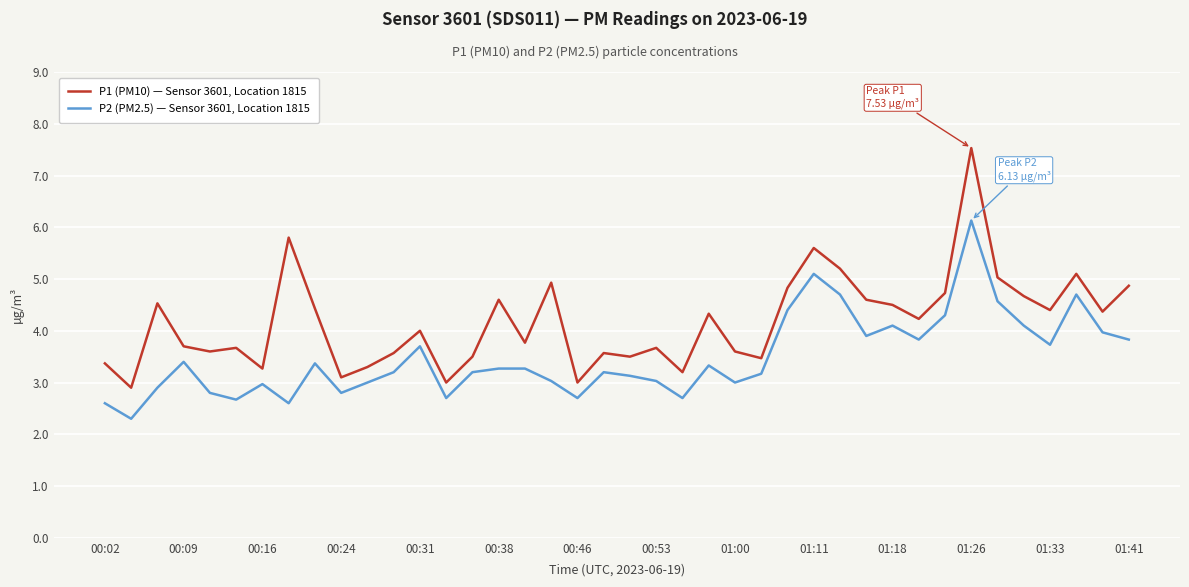

True or false: P1 (PM10) — Sensor 3601, Location 1815 and P2 (PM2.5) — Sensor 3601, Location 1815 intersect in this chart.

False